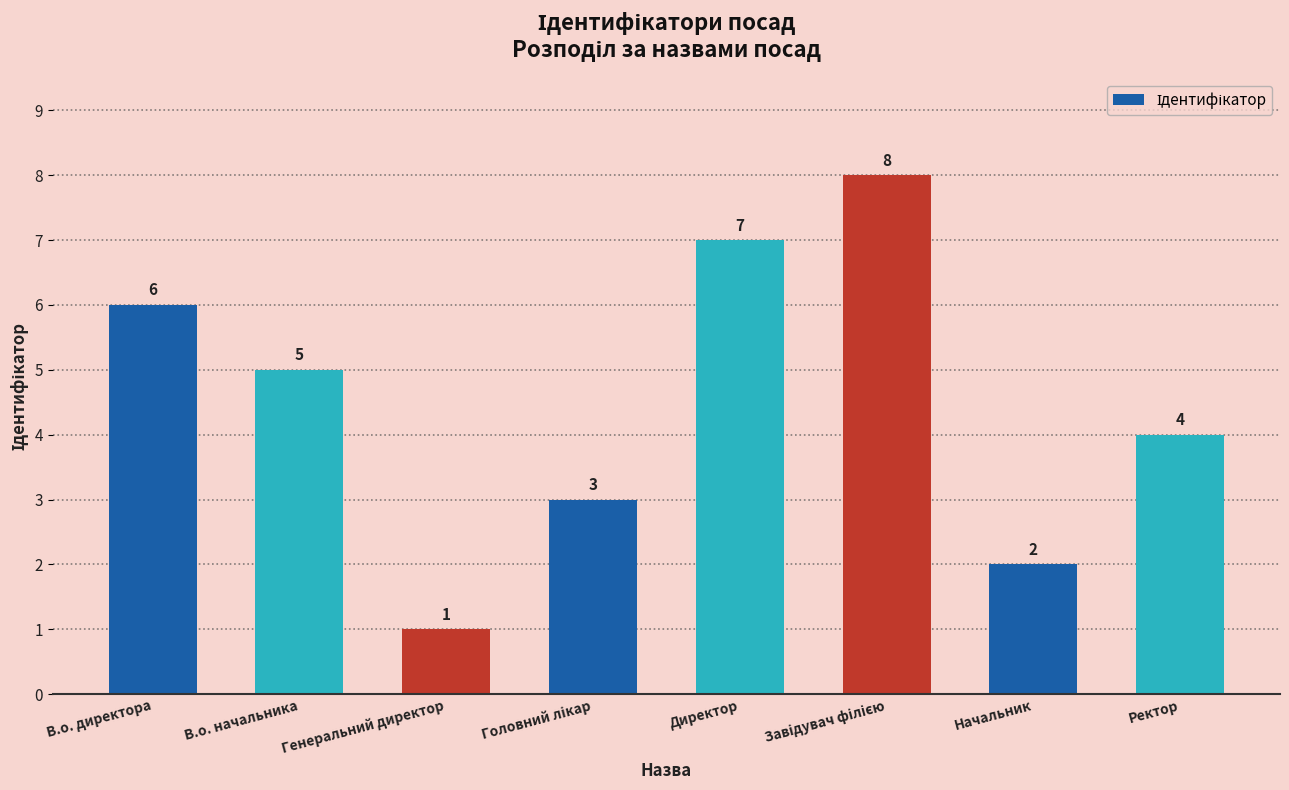

The value at Генеральний директор is 1. True or false?

True